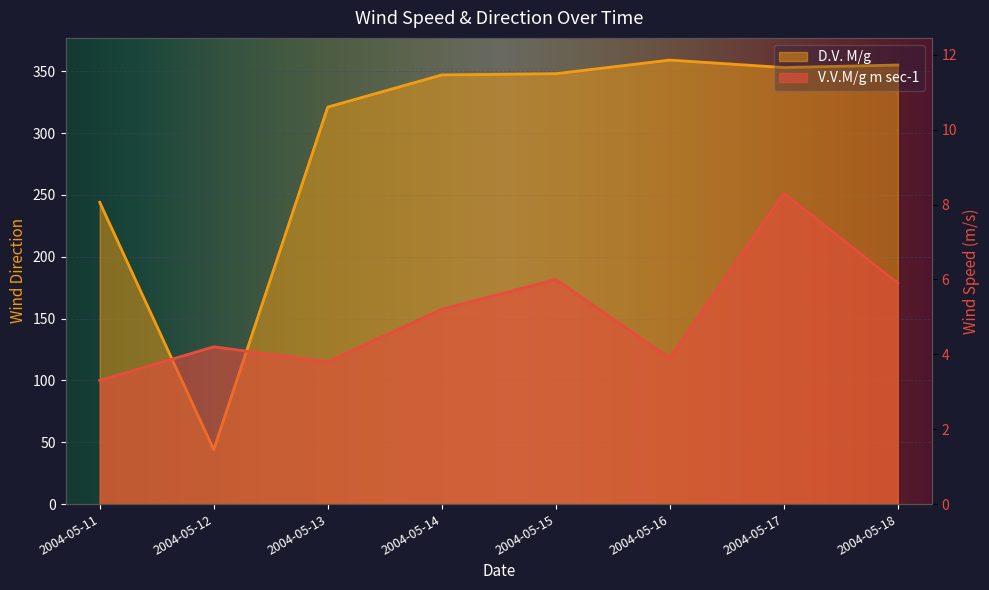

True or false: V.V.M/g m sec-1 and D.V. M/g intersect in this chart.

False